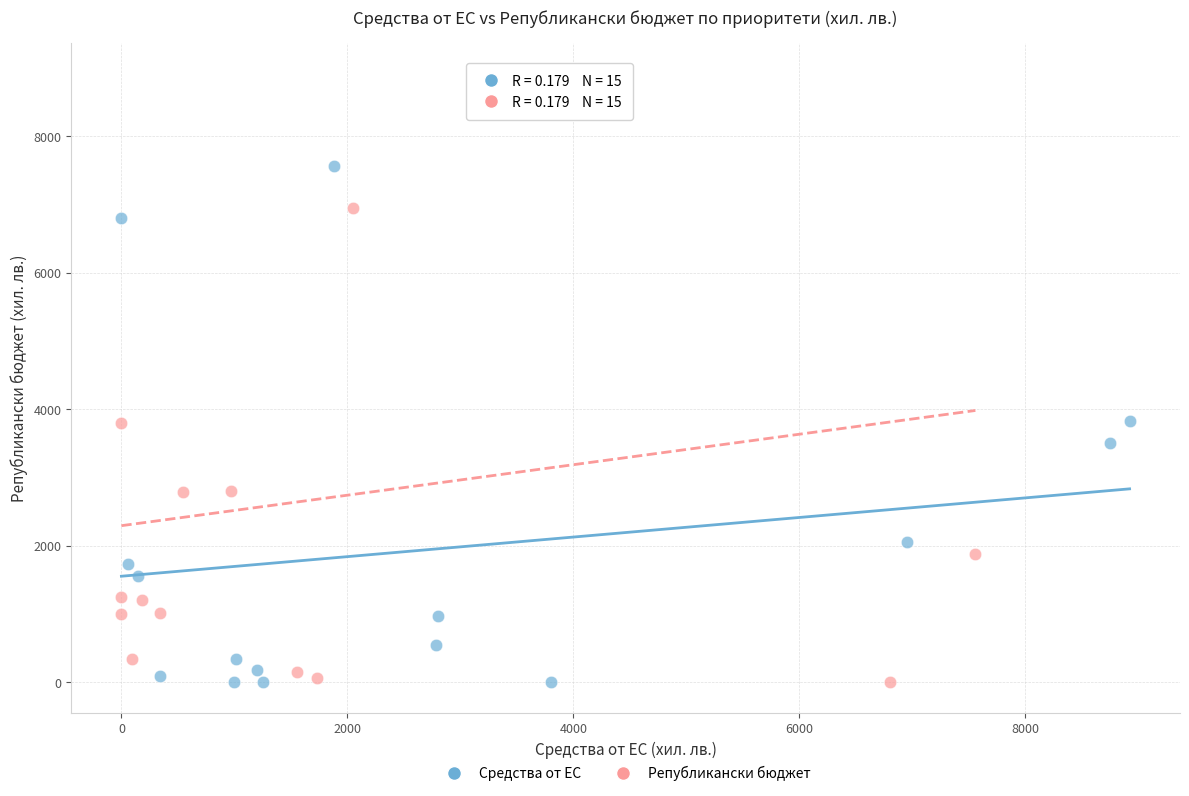

Which series reaches the maximum Y coordinate?

Републикански бюджет